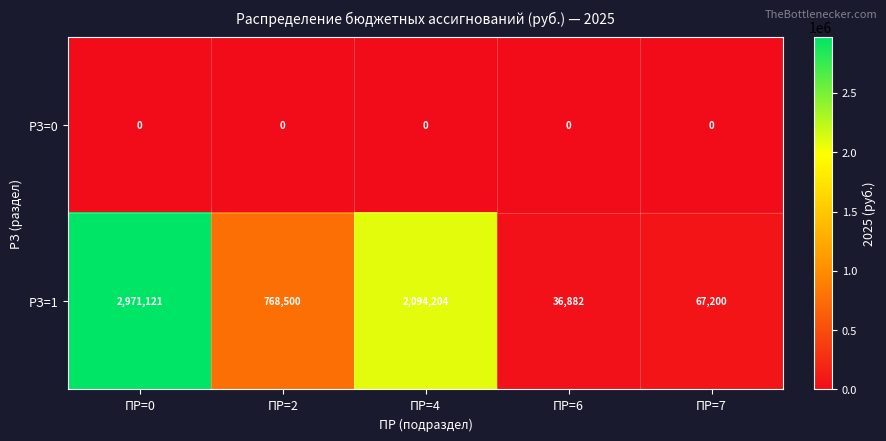

What is the spread (max minus min) of values at ПР=6?

36882